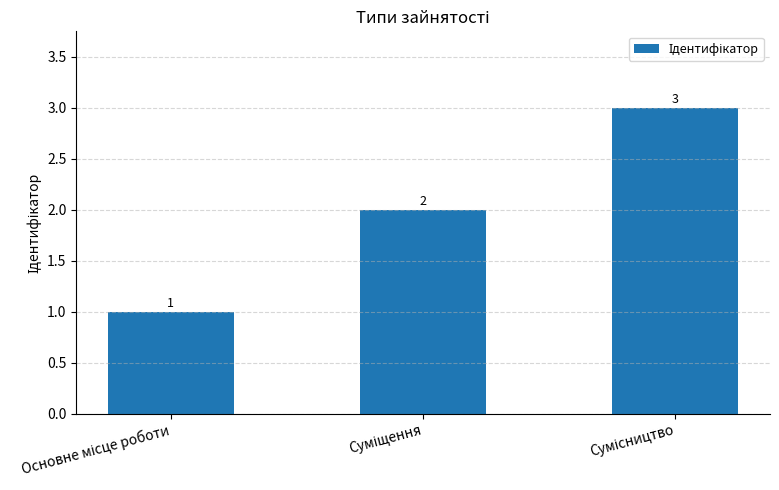

What is the sum of all values?

6